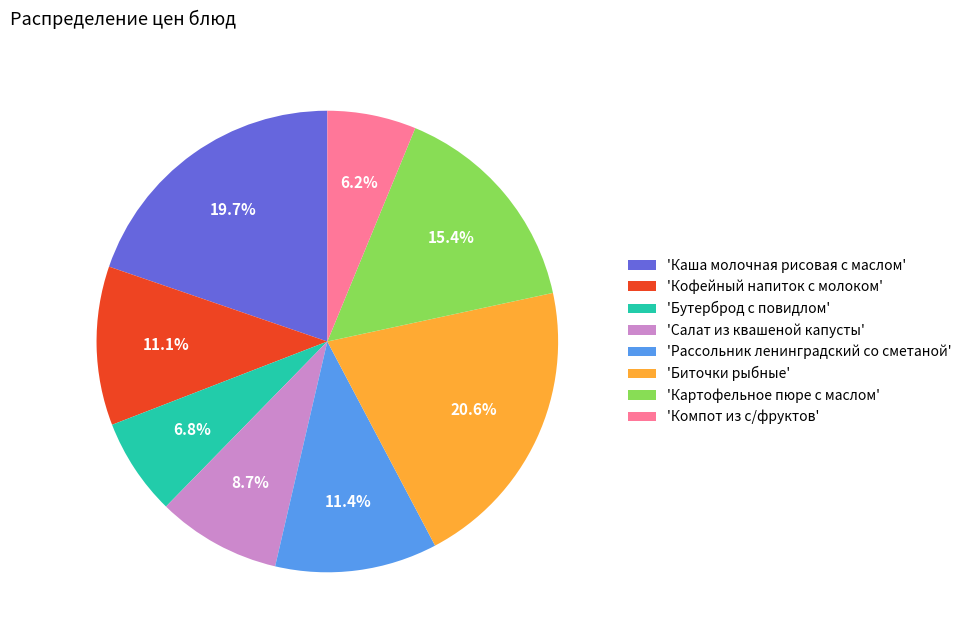

What is the ratio of the value at 'Каша молочная рисовая с маслом' to the value at 'Салат из квашеной капусты'?

2.3